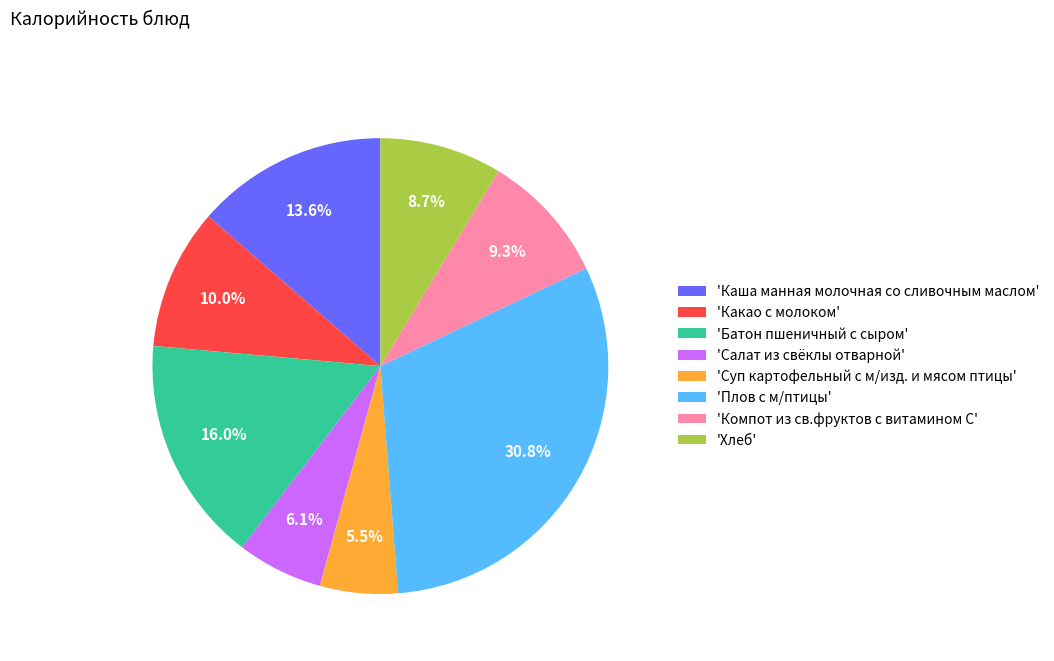

Does 'Каша манная молочная со сливочным маслом' represent more than half of the total?

No